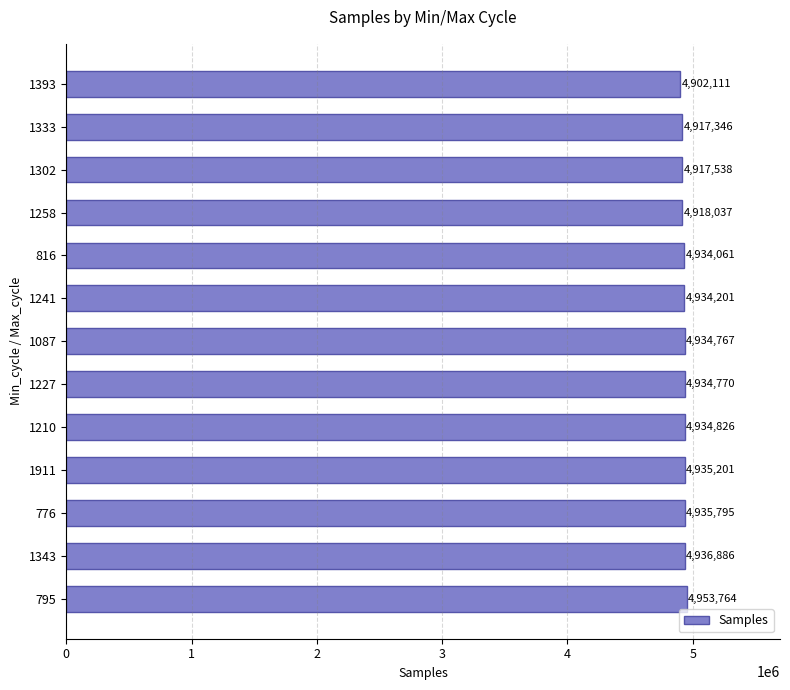

Are the bars grouped side by side (vs. stacked)?

No